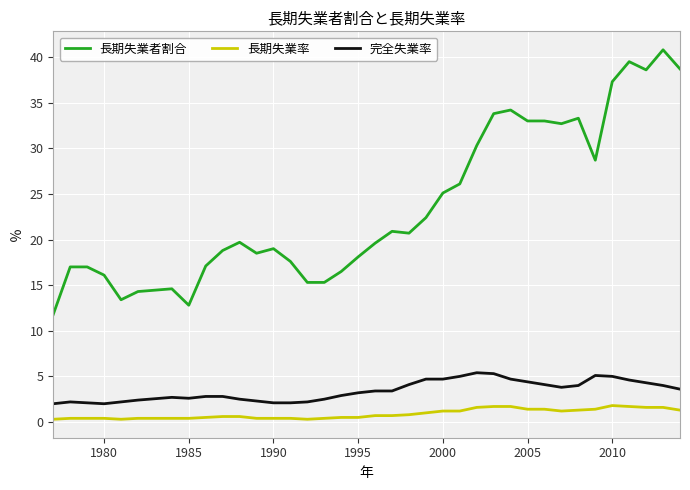

Rank the series by their maximum value, from lowest to highest.

長期失業率, 完全失業率, 長期失業者割合